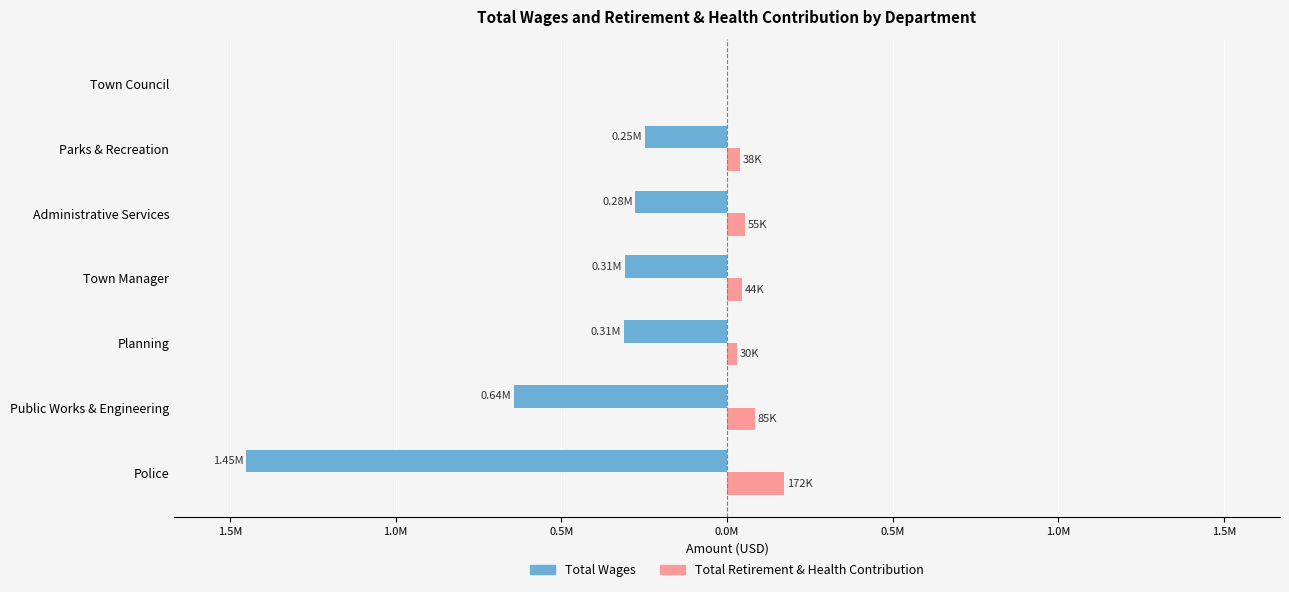

What are all the series names shown in the legend?

Total Wages, Total Retirement & Health Contribution